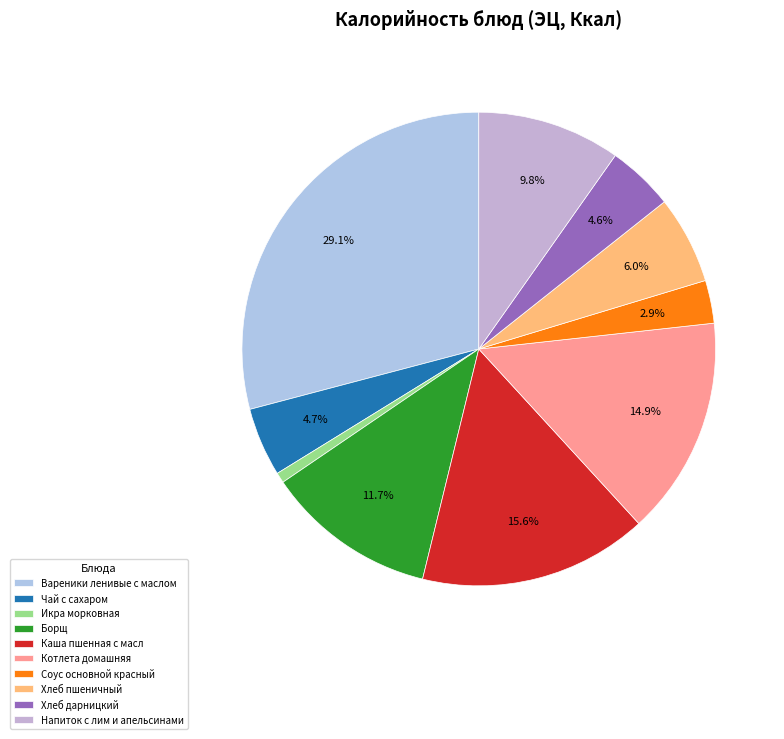

What percentage do Борщ and Каша пшенная с масл together represent?

27.3%